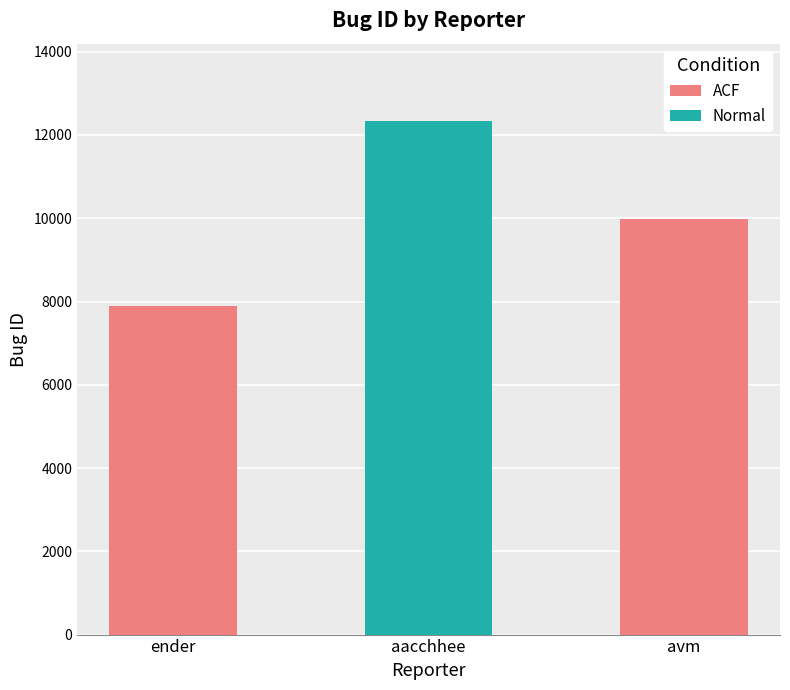

Reading left to right, list all the values displayed in this chart.

7883	12342	9981